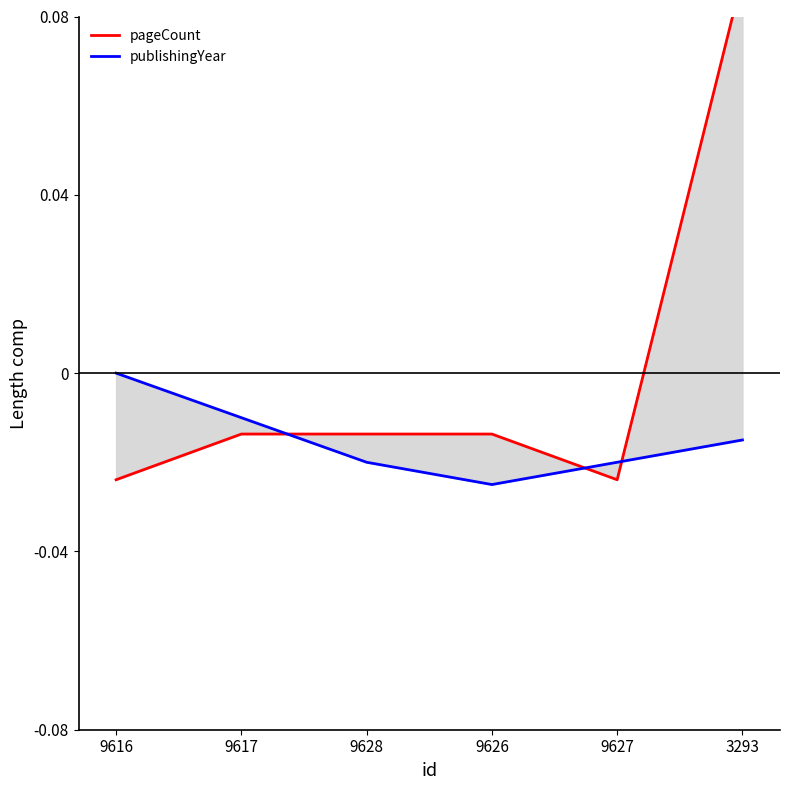

At which category is the sum across all series the highest?

3293